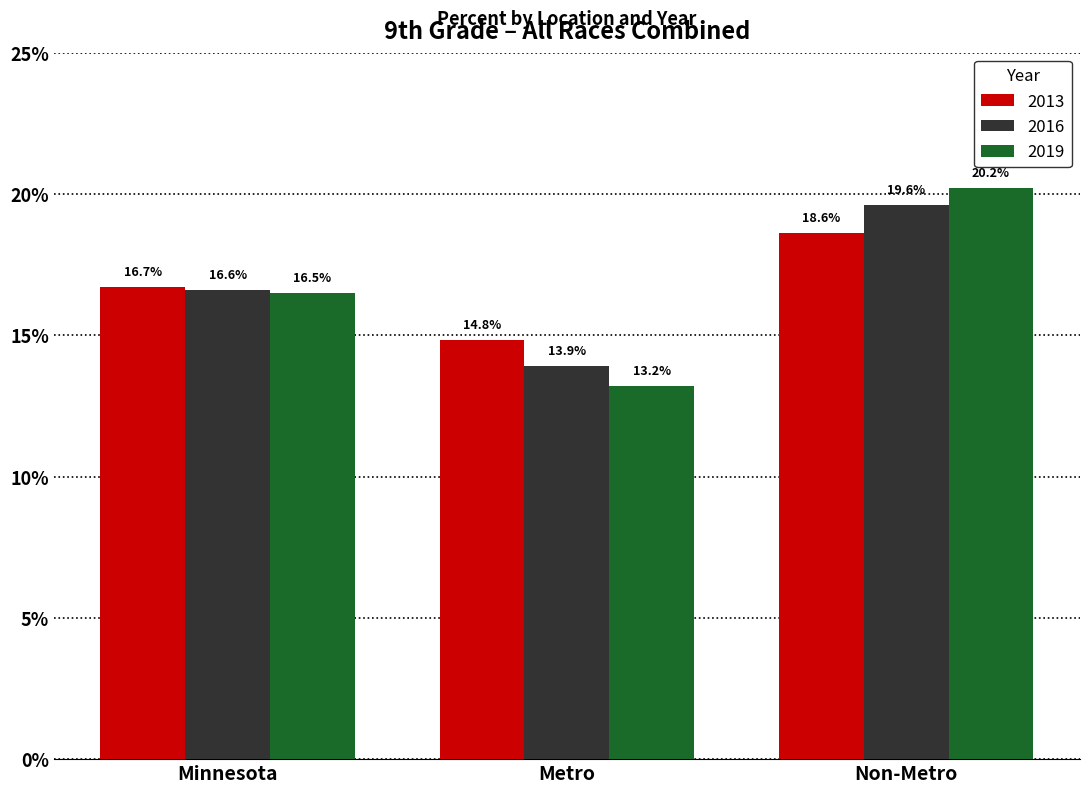

The value of 2019 at Metro is 0.2. True or false?

False